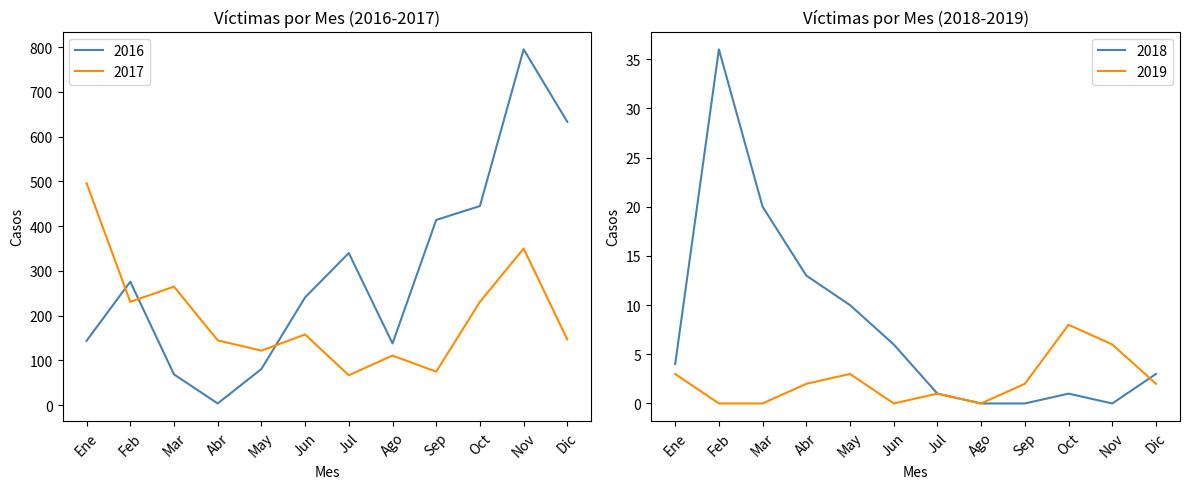

Rank the categories by 2019 value from highest to lowest.

Oct, Nov, Ene, May, Abr, Sep, Dic, Jul, Feb, Mar, Jun, Ago